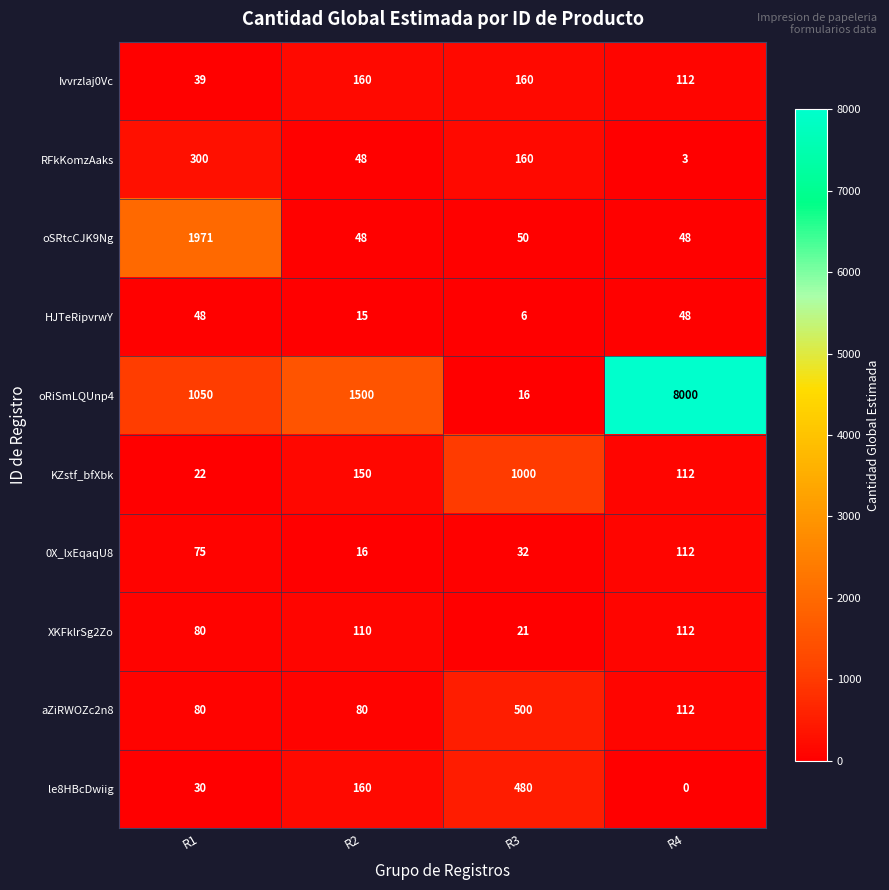

Which series has the largest range (max minus min)?

oRiSmLQUnp4